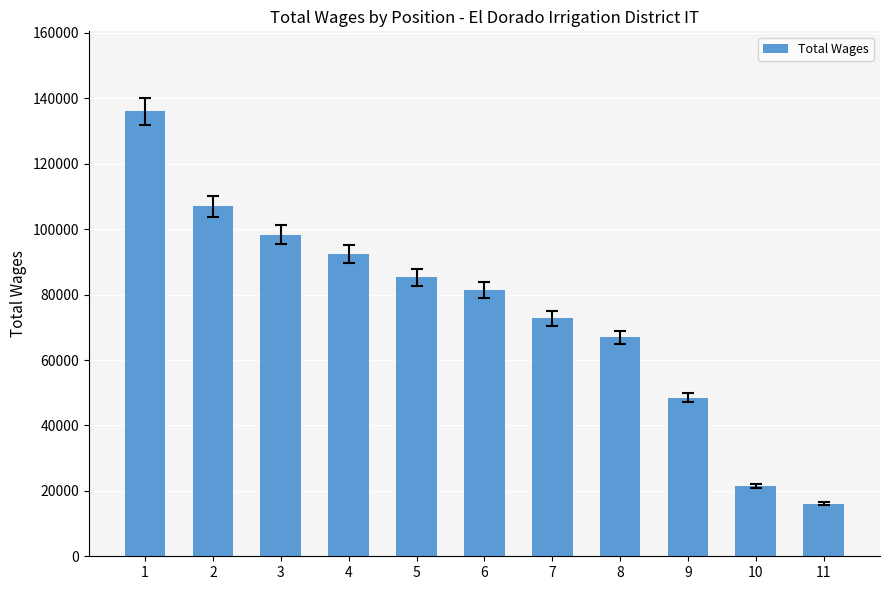

What is the minimum value shown in the chart?

16040